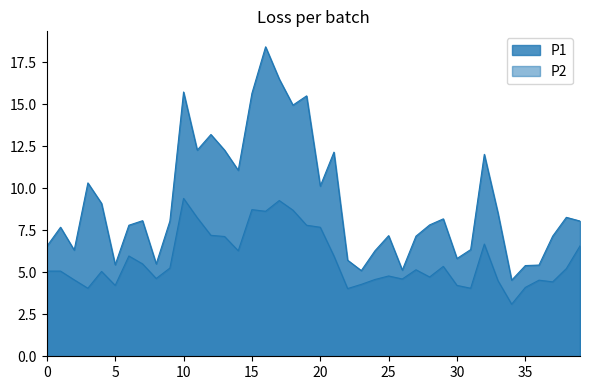

How many series are shown in this chart?

2